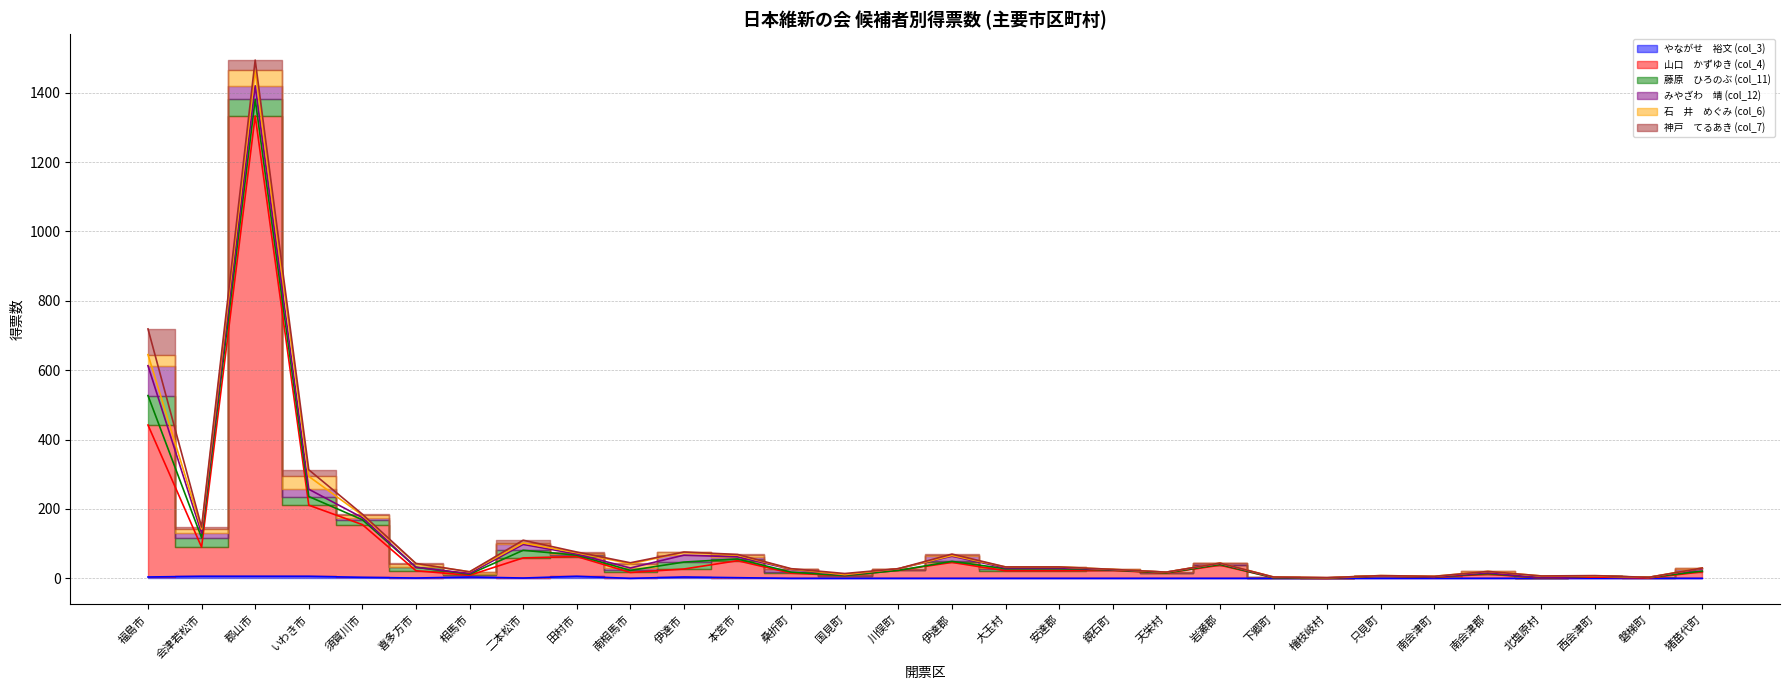

Rank the series at 会津若松市 from highest to lowest value.

山口　かずゆき (col_4), 藤原　ひろのぶ (col_11), みやざわ　靖 (col_12), 石　井　めぐみ (col_6), やながせ　裕文 (col_3), 神戸　てるあき (col_7)